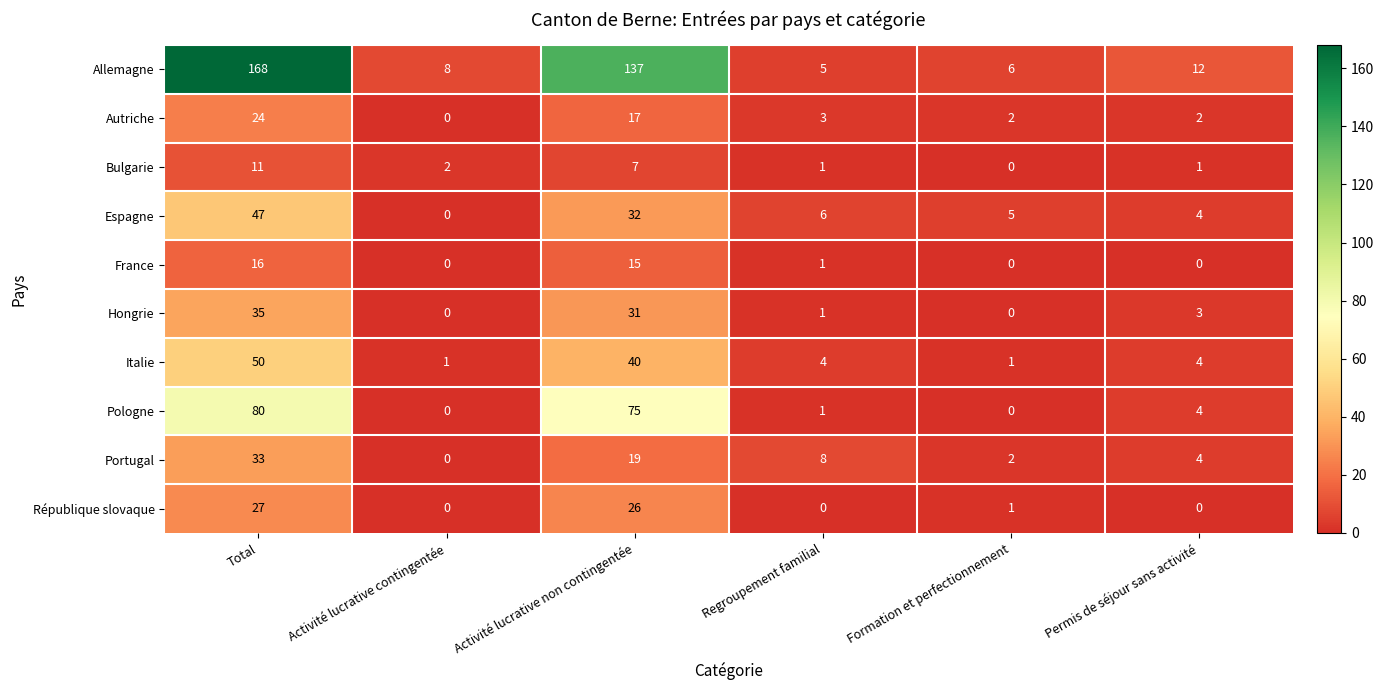

The France series shows 6 at Activité lucrative non contingentée. True or false?

False